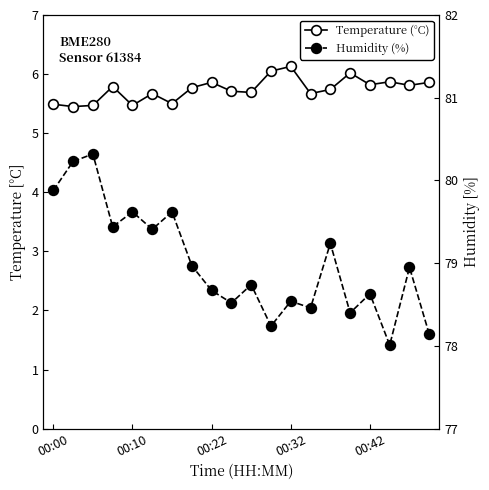

Reading left to right, what are all the values shown in this chart?

Temperature (°C): 5.5	5.5	5.5	5.8	5.5	5.7	5.5	5.8	5.9	5.7	5.7	6.0	6.1	5.7	5.7	6.0	5.8	5.9	5.8	5.9
Humidity (%): 79.9	80.2	80.3	79.4	79.6	79.4	79.6	79.0	78.7	78.5	78.7	78.2	78.5	78.5	79.2	78.4	78.6	78.0	79.0	78.1